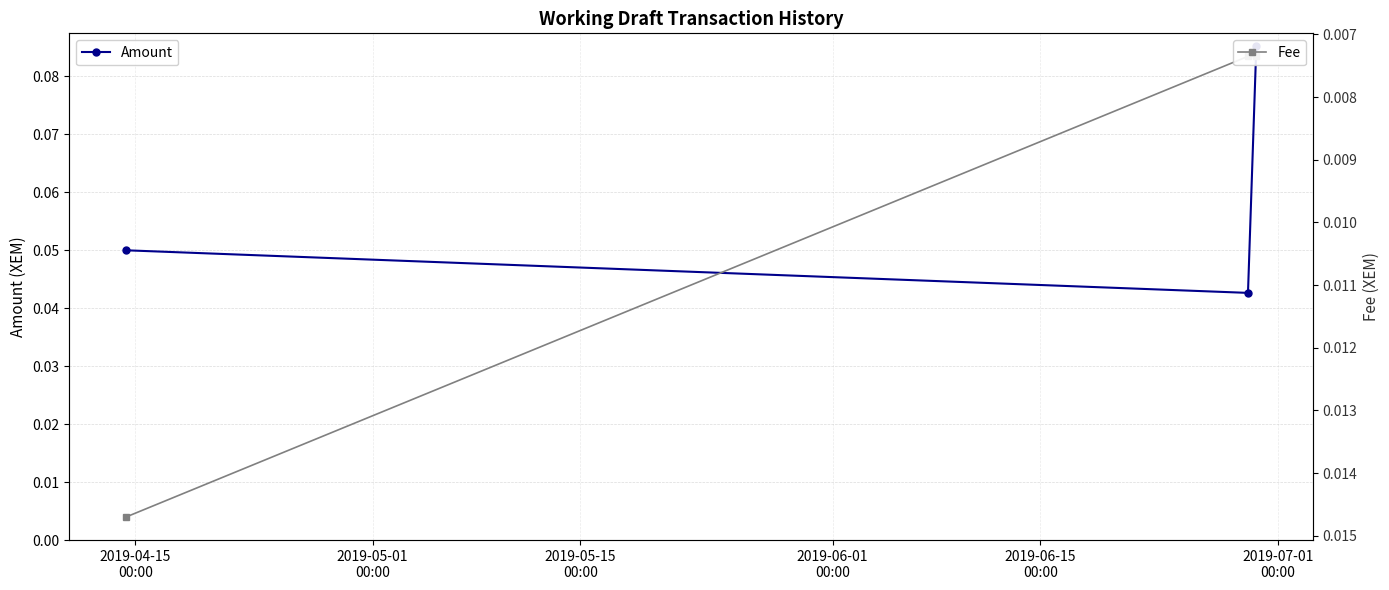

List the series in order of their overall mean, lowest first.

Fee, Amount